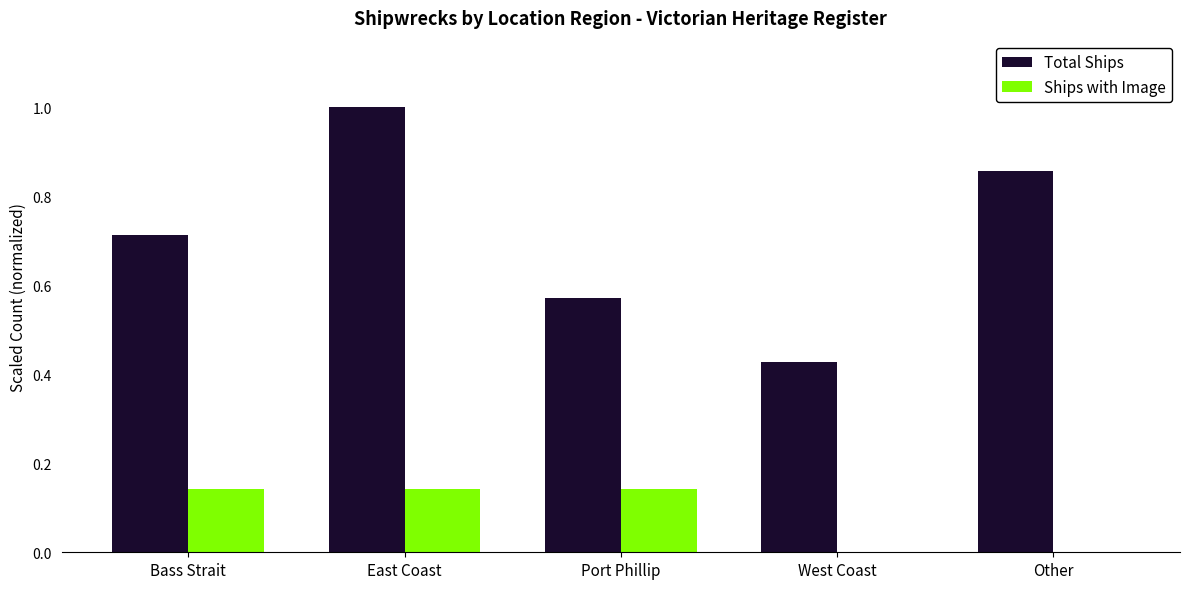

At which category does the chart reach its peak across all series?

East Coast